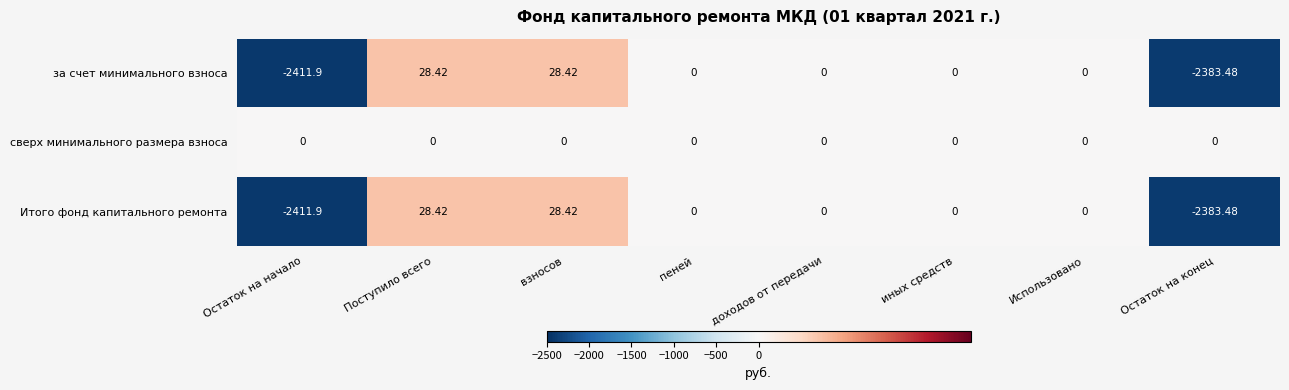

At which label does за счет минимального взноса reach its minimum?

Остаток на начало